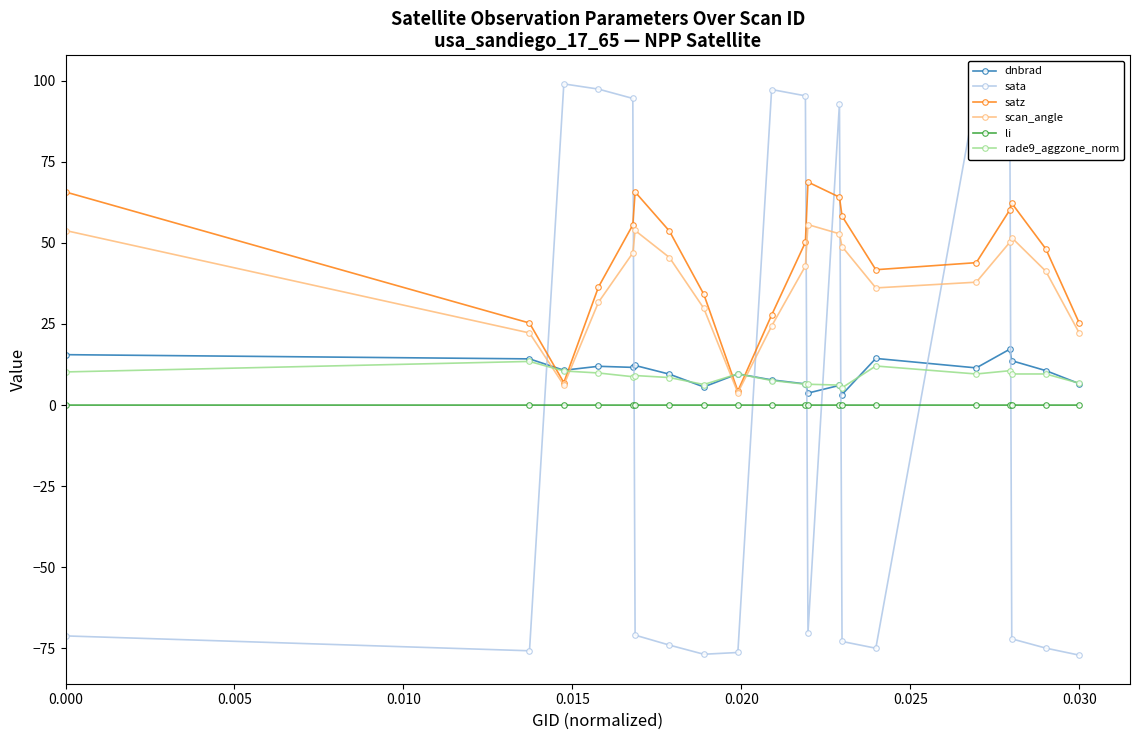

What is the value of the scan_angle point at the 13th from the left?

52.8